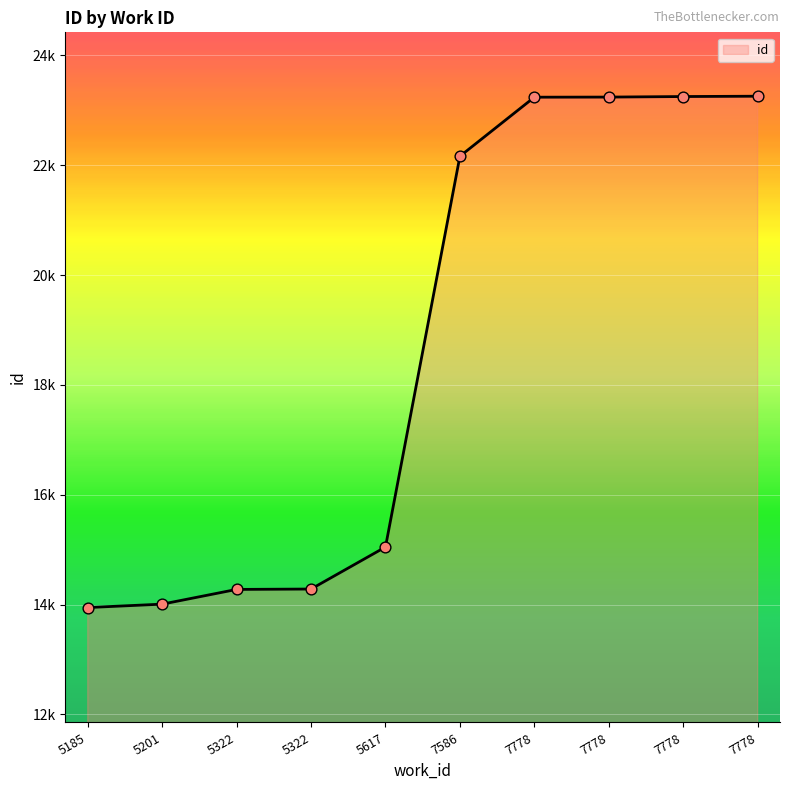

Does the chart have visible grid lines?

Yes